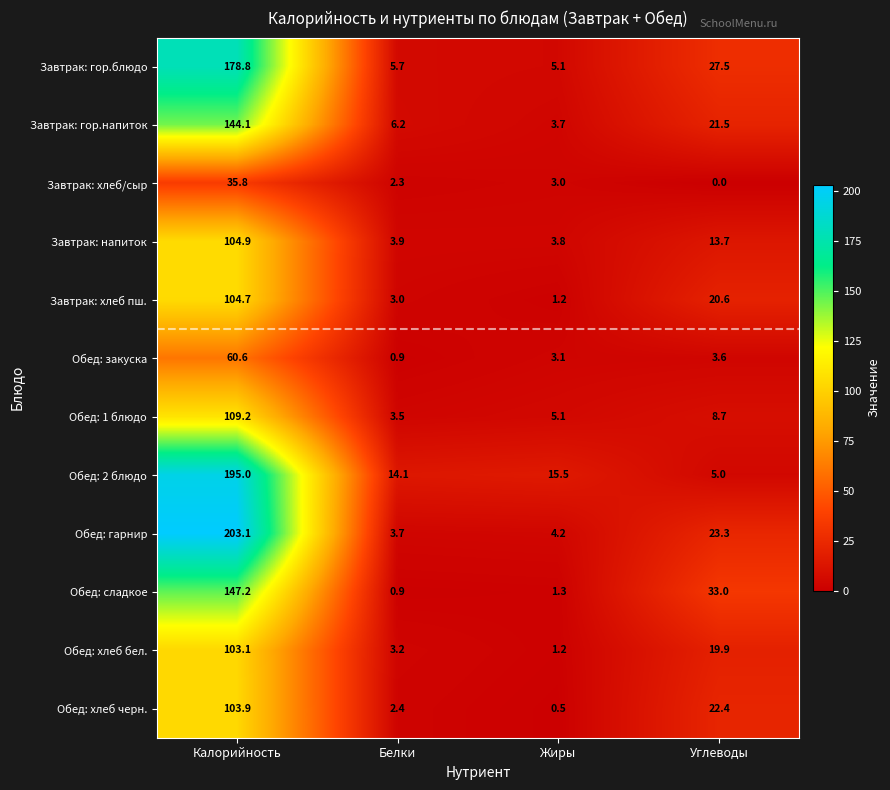

At which category is the sum across all series the highest?

Калорийность